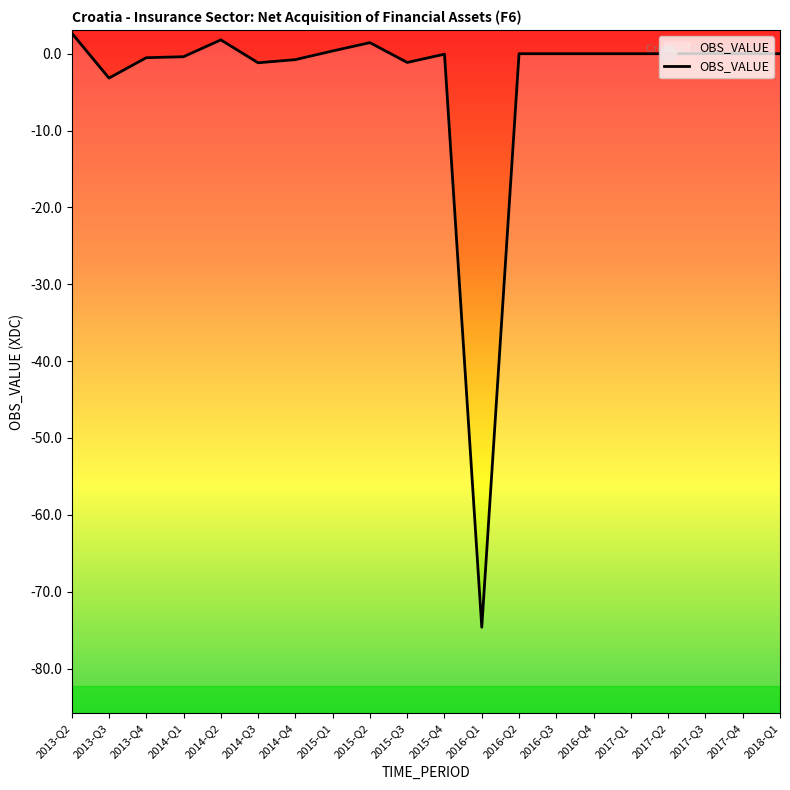

How many negative values are there?

11